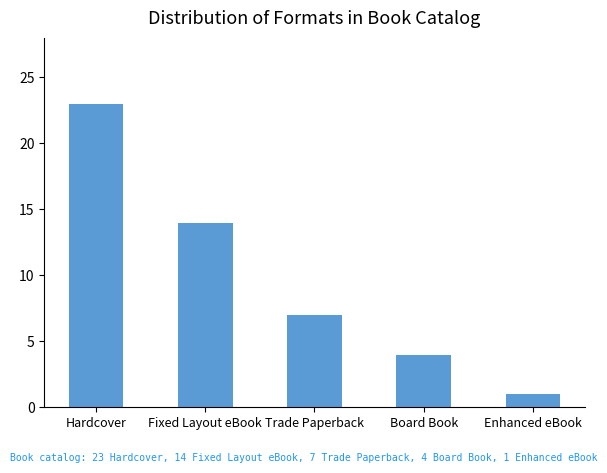

How many categories are shown in the chart?

5